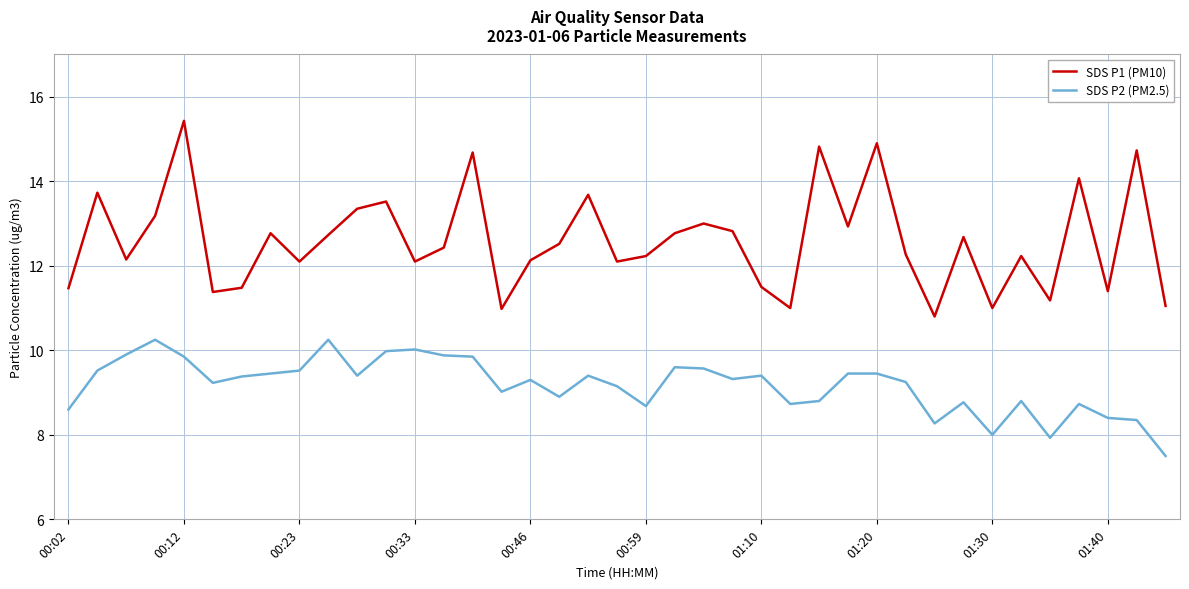

What is the minimum value for SDS P1 (PM10)?

10.8